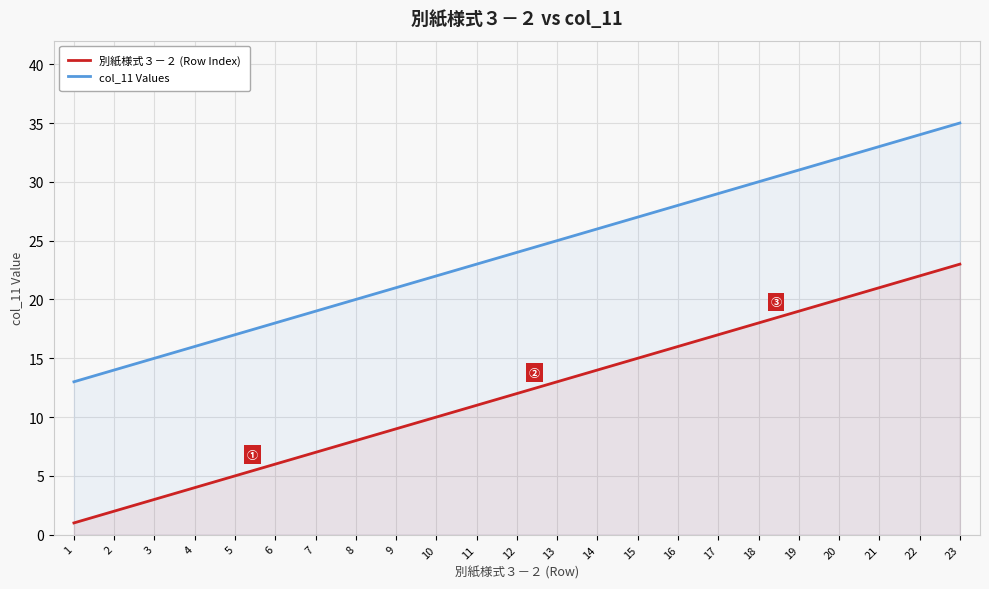

What is the difference between the col_11 Values values at 8 and 20?

12